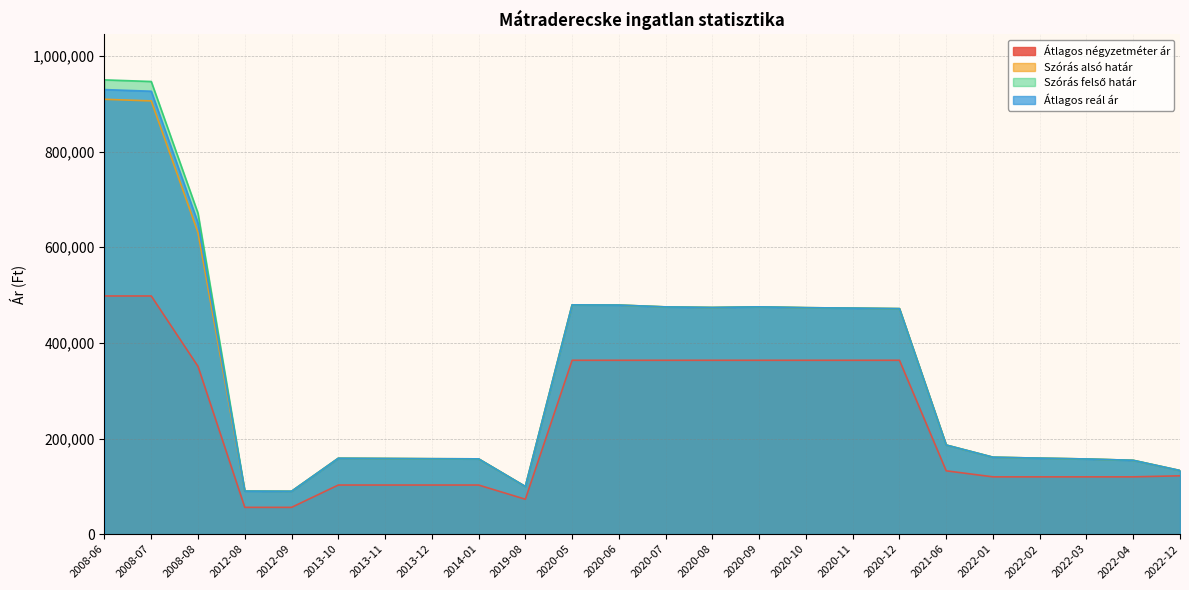

Does the chart have visible grid lines?

Yes